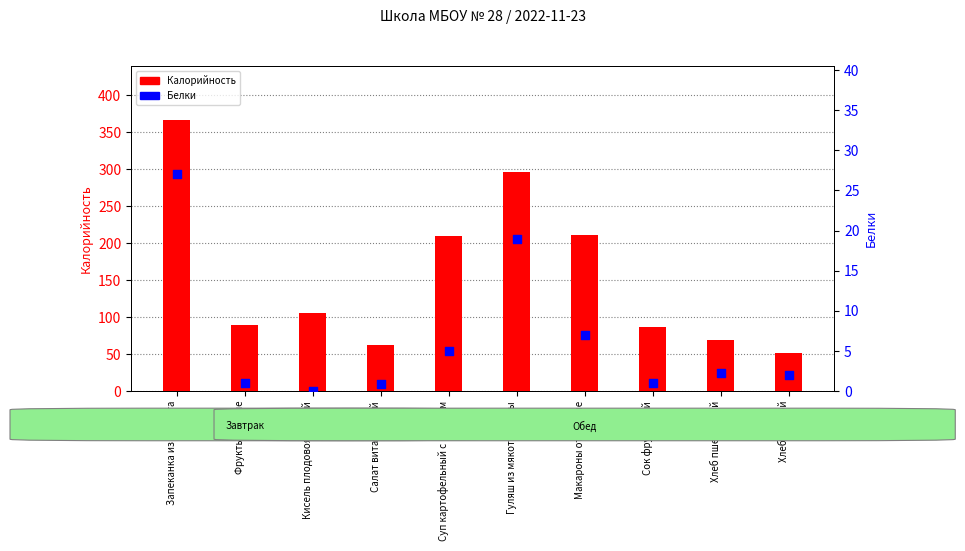

Is the value of Калорийность at Запеканка из творога greater than the value of Белки at Макароны отварные?

Yes